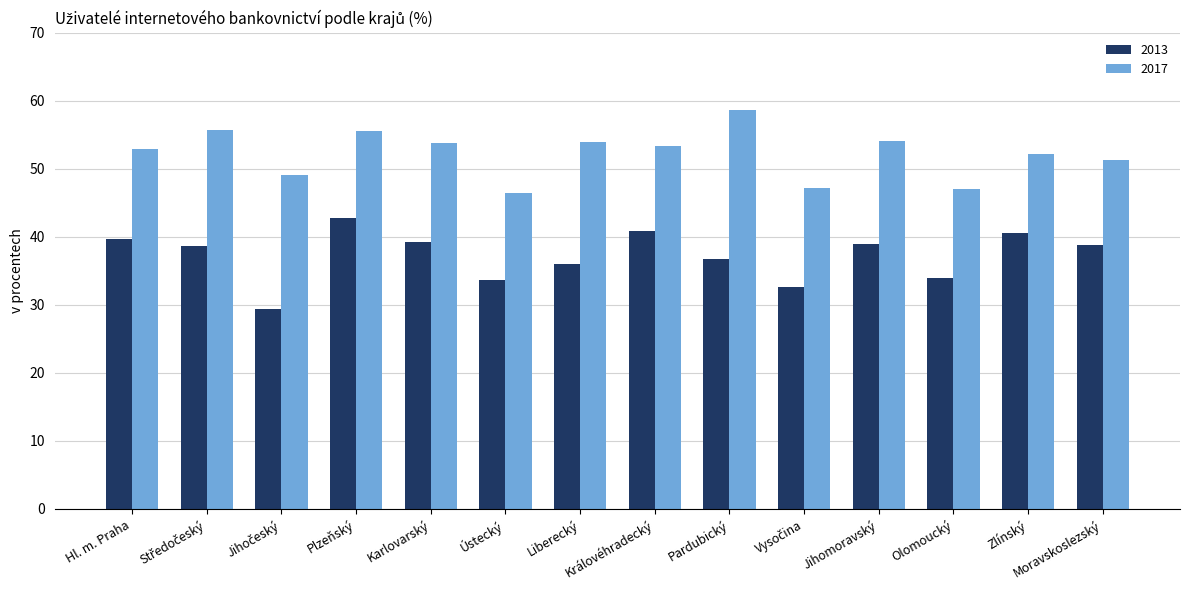

At Ústecký, list the series in order from largest to smallest.

2017, 2013